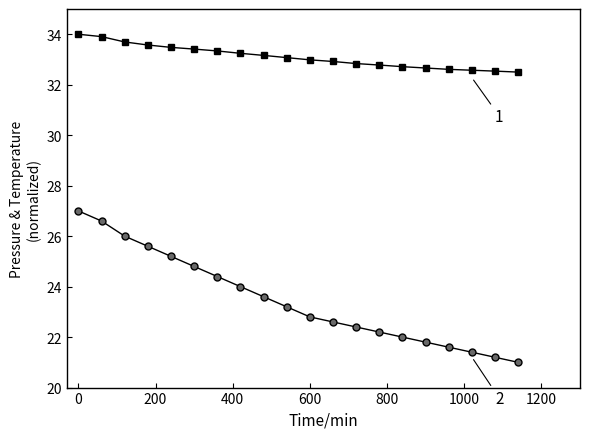

What is the maximum value shown in the chart?

34.0